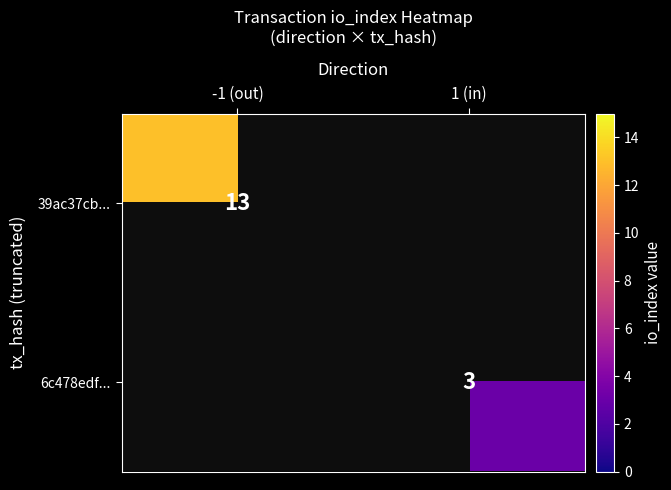

Which has a higher value, 1 (in) or -1 (out)?

-1 (out)